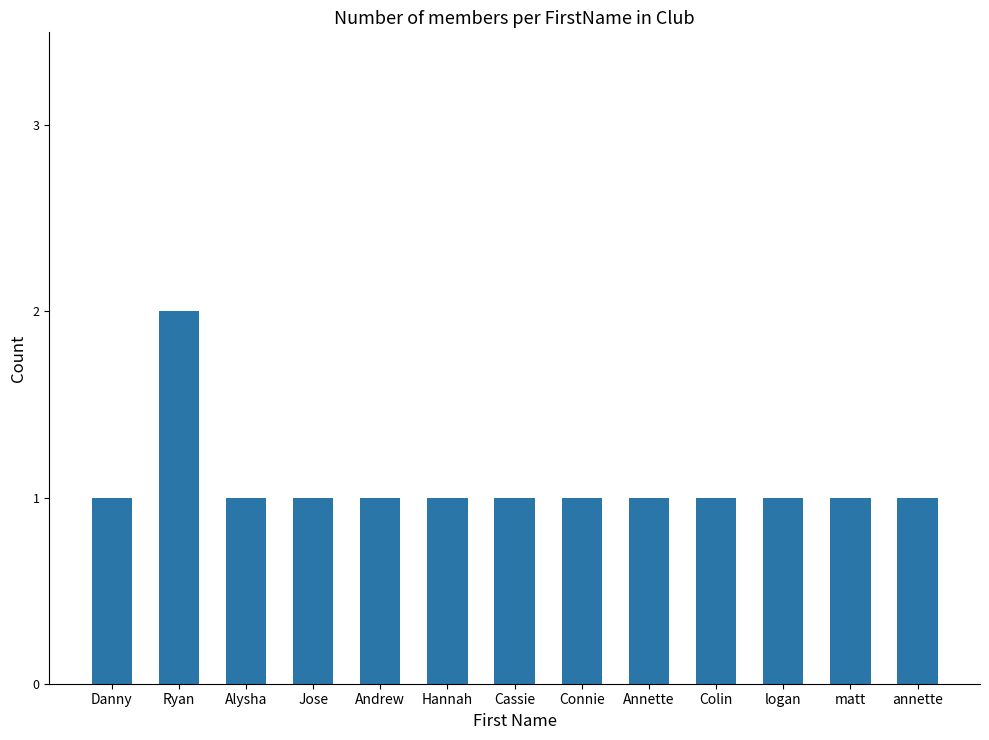

What is the sum of the values at Hannah and Connie?

2